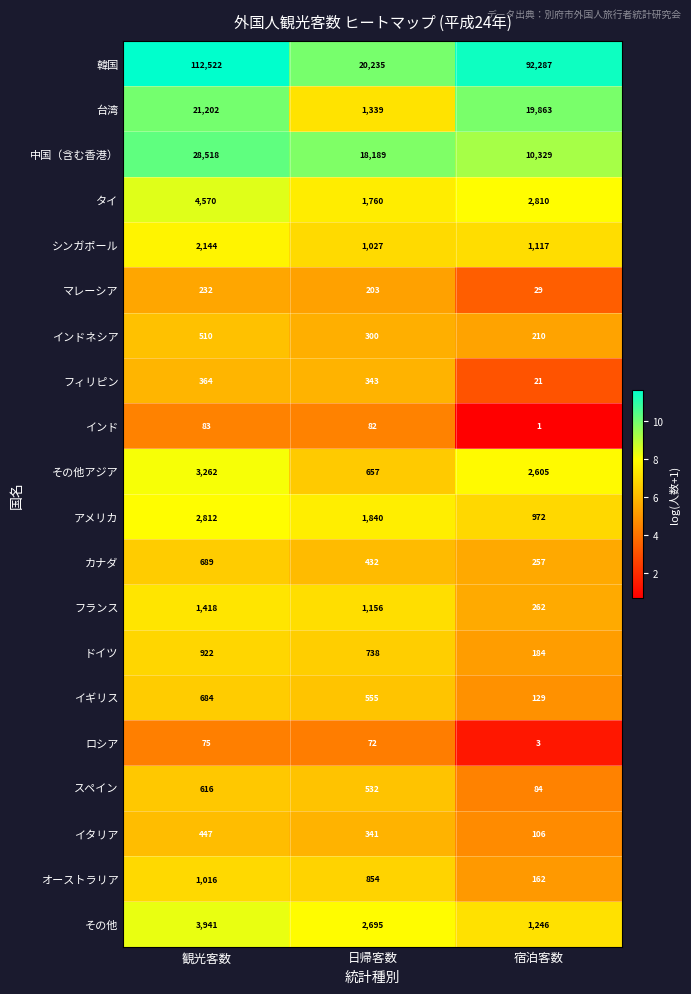

At which category is the sum across all series the highest?

観光客数